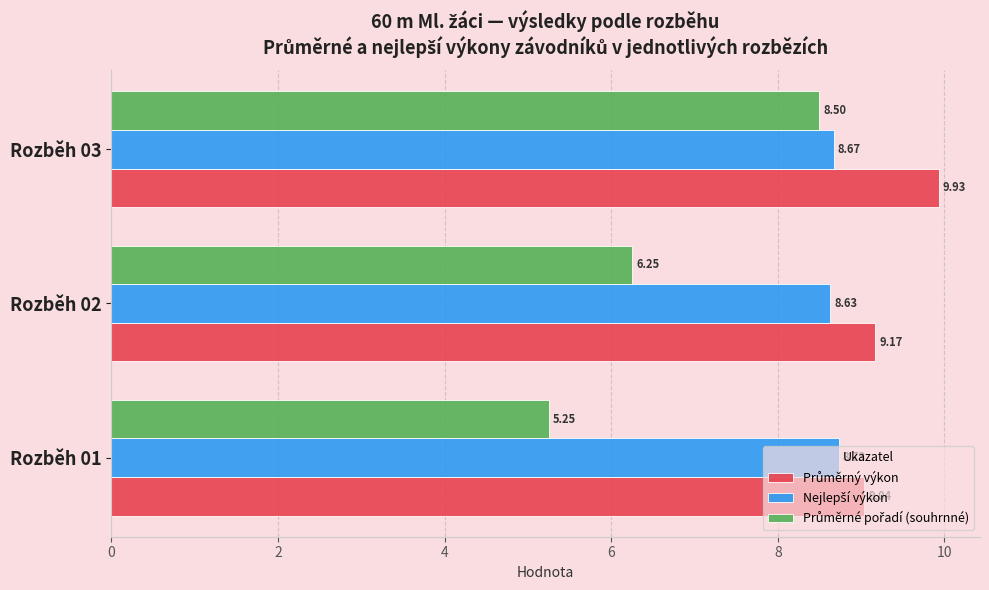

At which category is the sum across all series the highest?

Rozběh 03